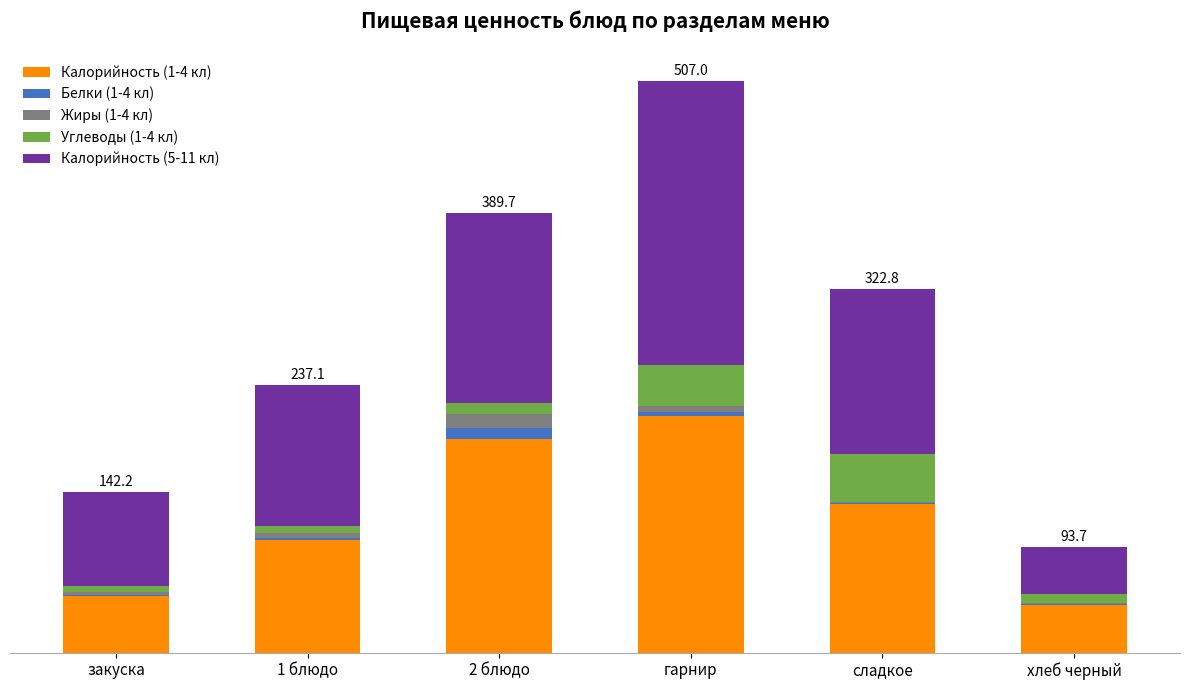

Does the chart contain stacked bars?

Yes